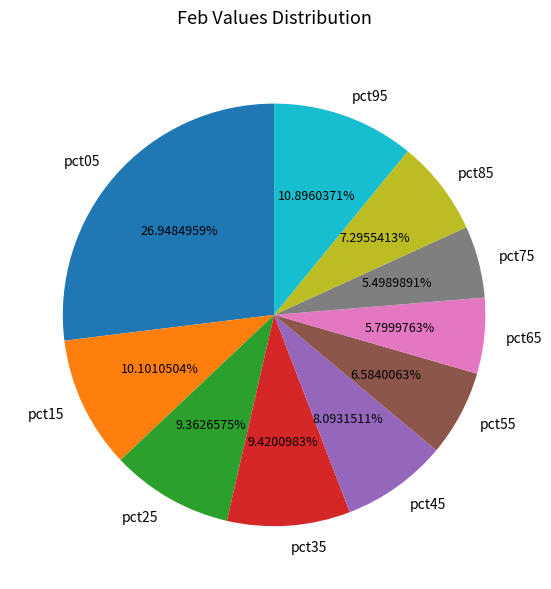

To the nearest percent, what is the difference between the largest and smallest slice percentages?

21%